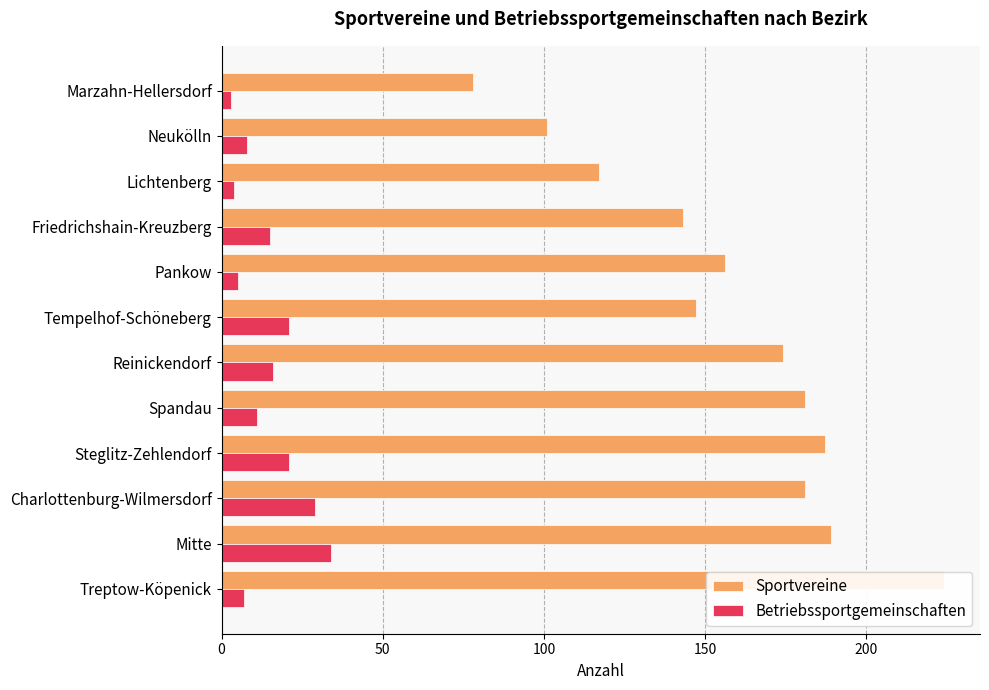

What are all the series names shown in the legend?

Sportvereine, Betriebssportgemeinschaften